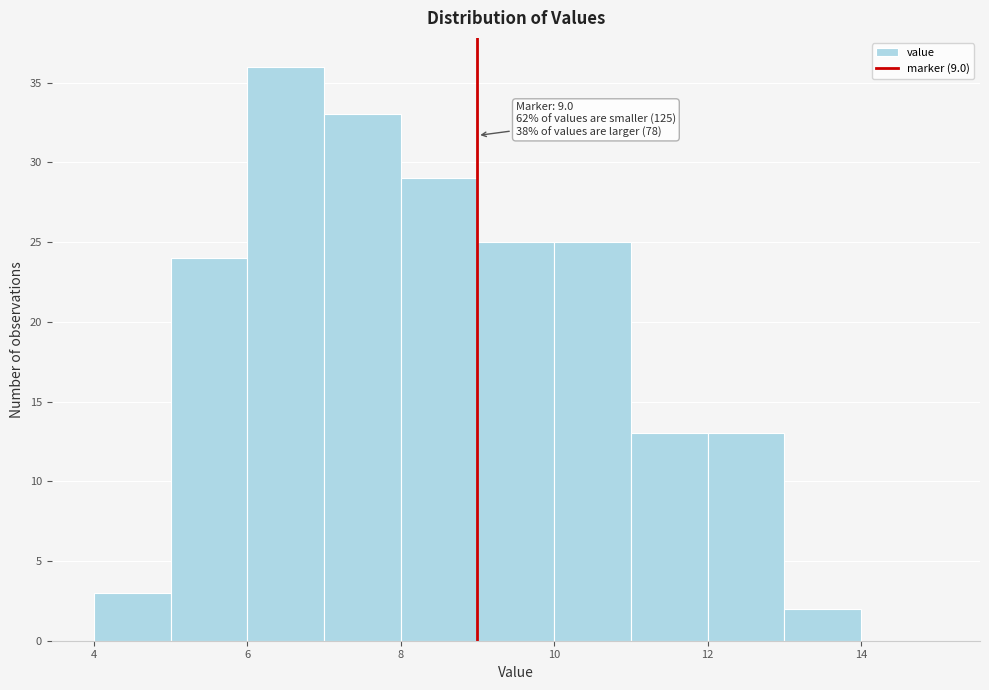

Over which range of the x-axis is the bar tallest?

6 to 7